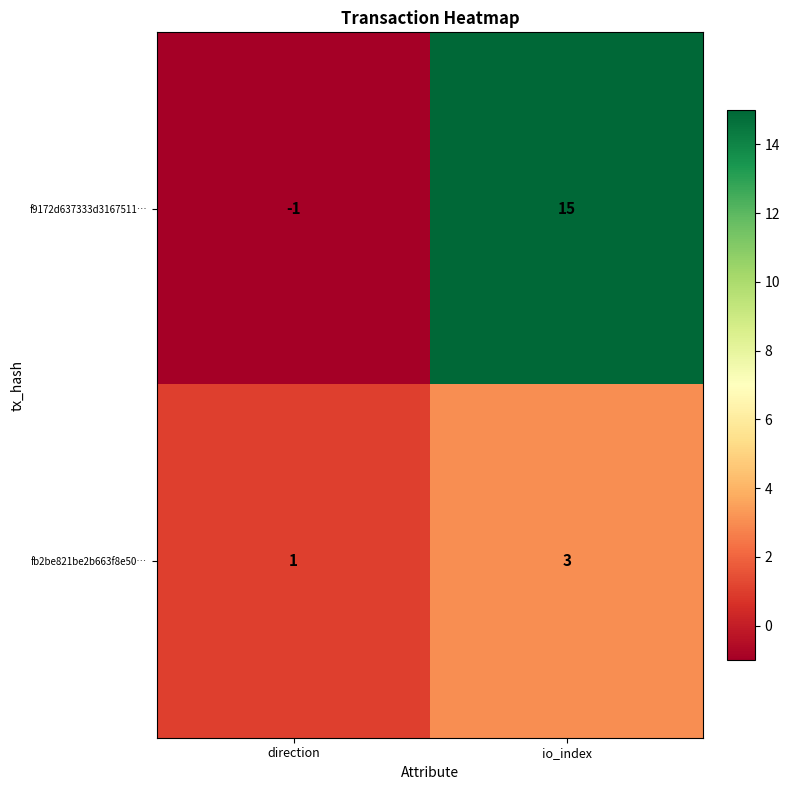

The f9172d637333d3167511… series shows -1 at direction. True or false?

True